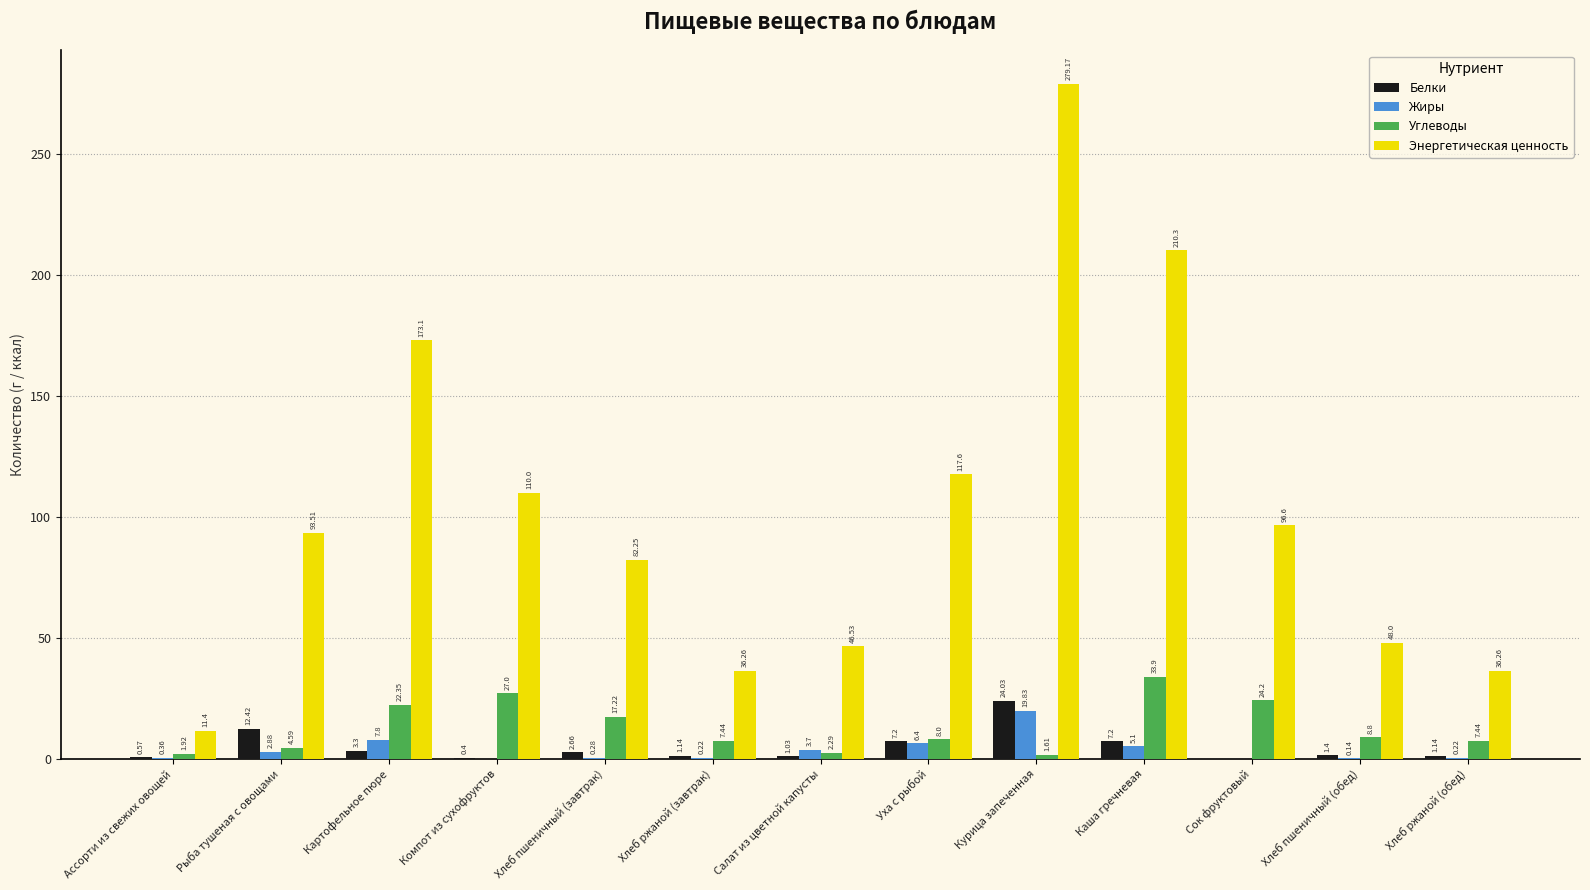

What is the sum of the Энергетическая ценность values at Рыба тушеная с овощами and Хлеб ржаной (завтрак)?

129.8